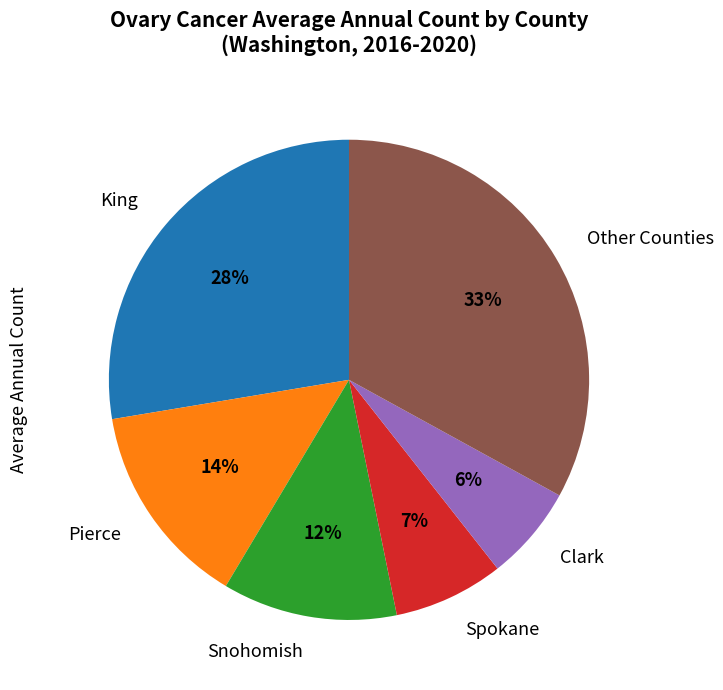

How many slices are in this pie chart?

6